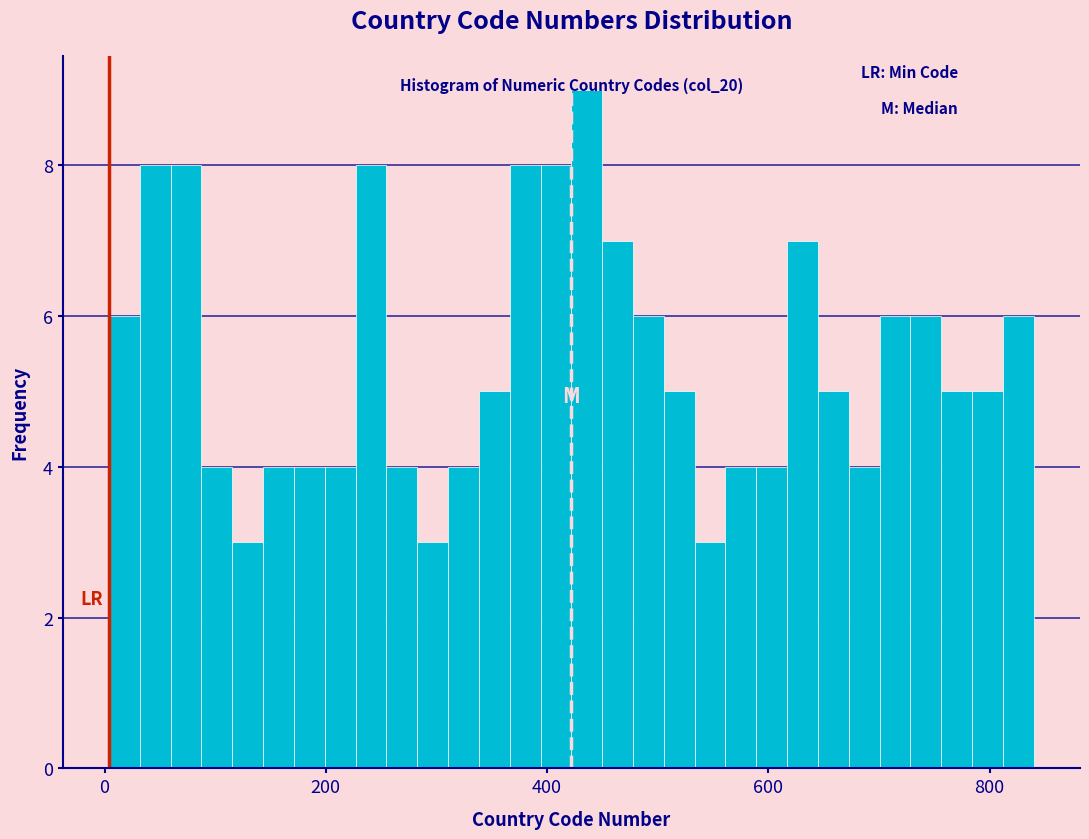

Around what value on the x-axis is the tallest bar? Give the approximate position of its centre, as read against the axis.

440